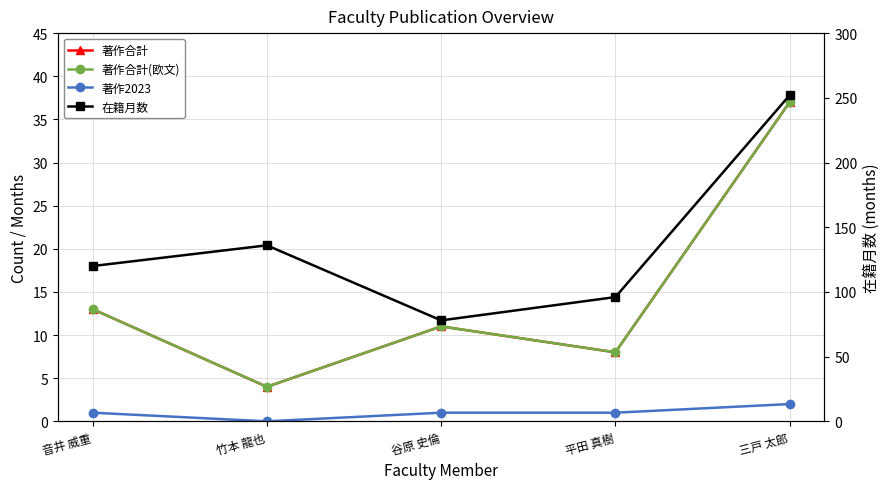

Is it true that 著作合計 equals 13 at 音井 威重?

True